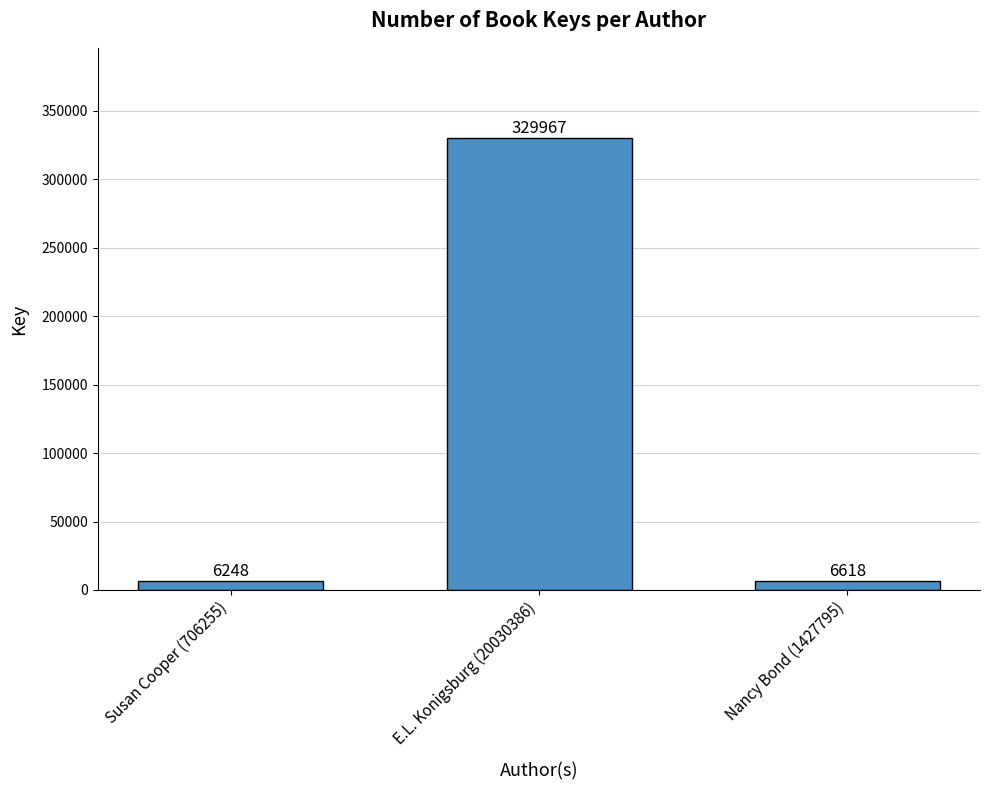

Rank the categories by value from highest to lowest.

E.L. Konigsburg (20030386), Nancy Bond (1427795), Susan Cooper (706255)